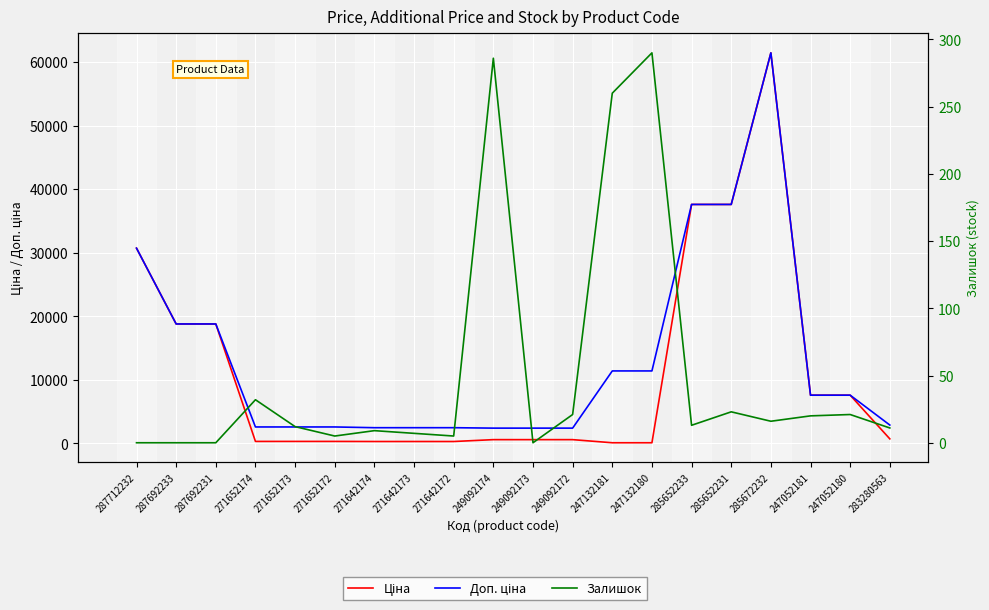

What is the difference between the maximum and second lowest values in the Доп. ціна series?

59019.4